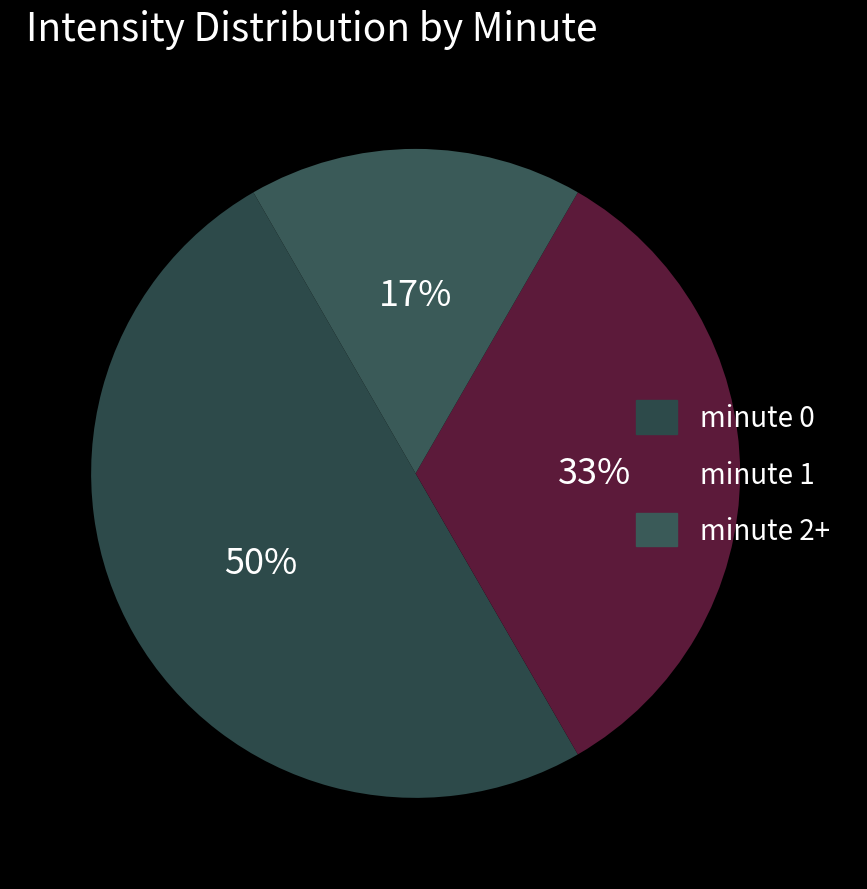

Which category has the smallest portion of the pie?

minute 2+